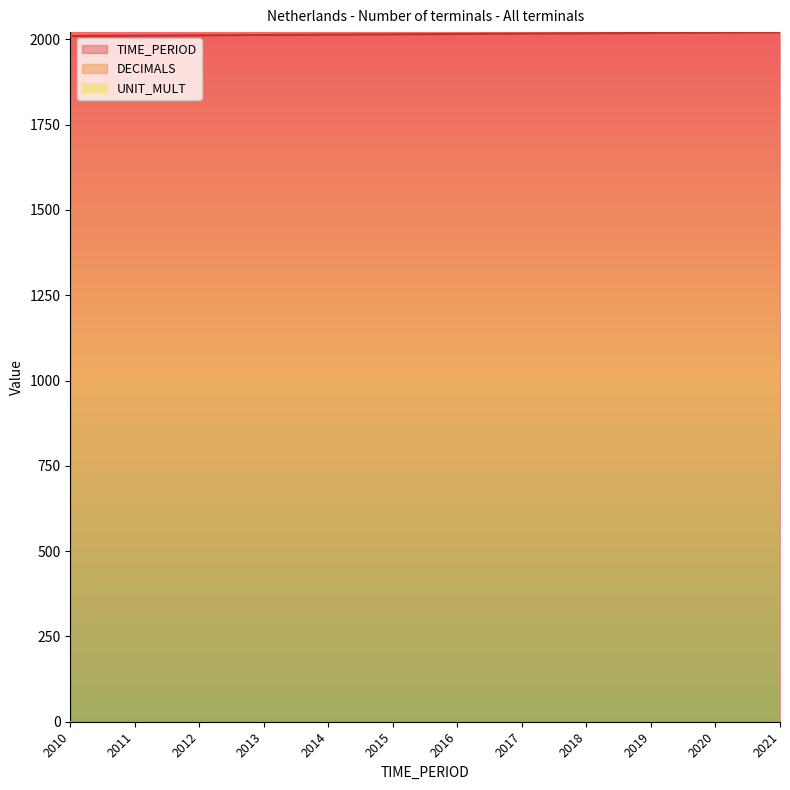

The value of TIME_PERIOD at 2018 is 2018. True or false?

True